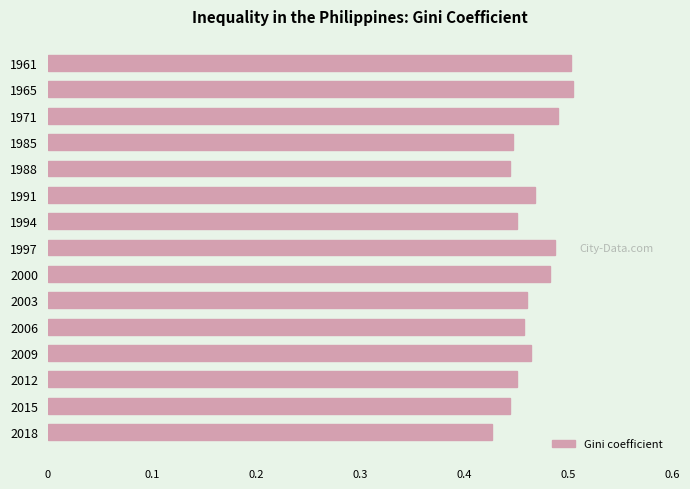

Count the values in the range 0 to 1.

15